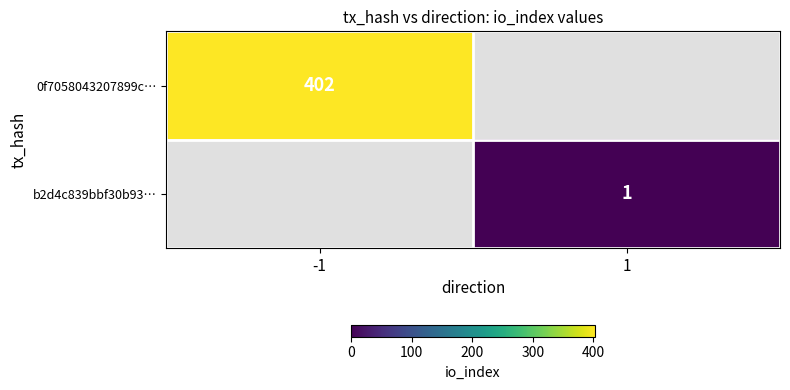

Is it true that b2d4c839bbf30b93… equals 2 at 1?

False